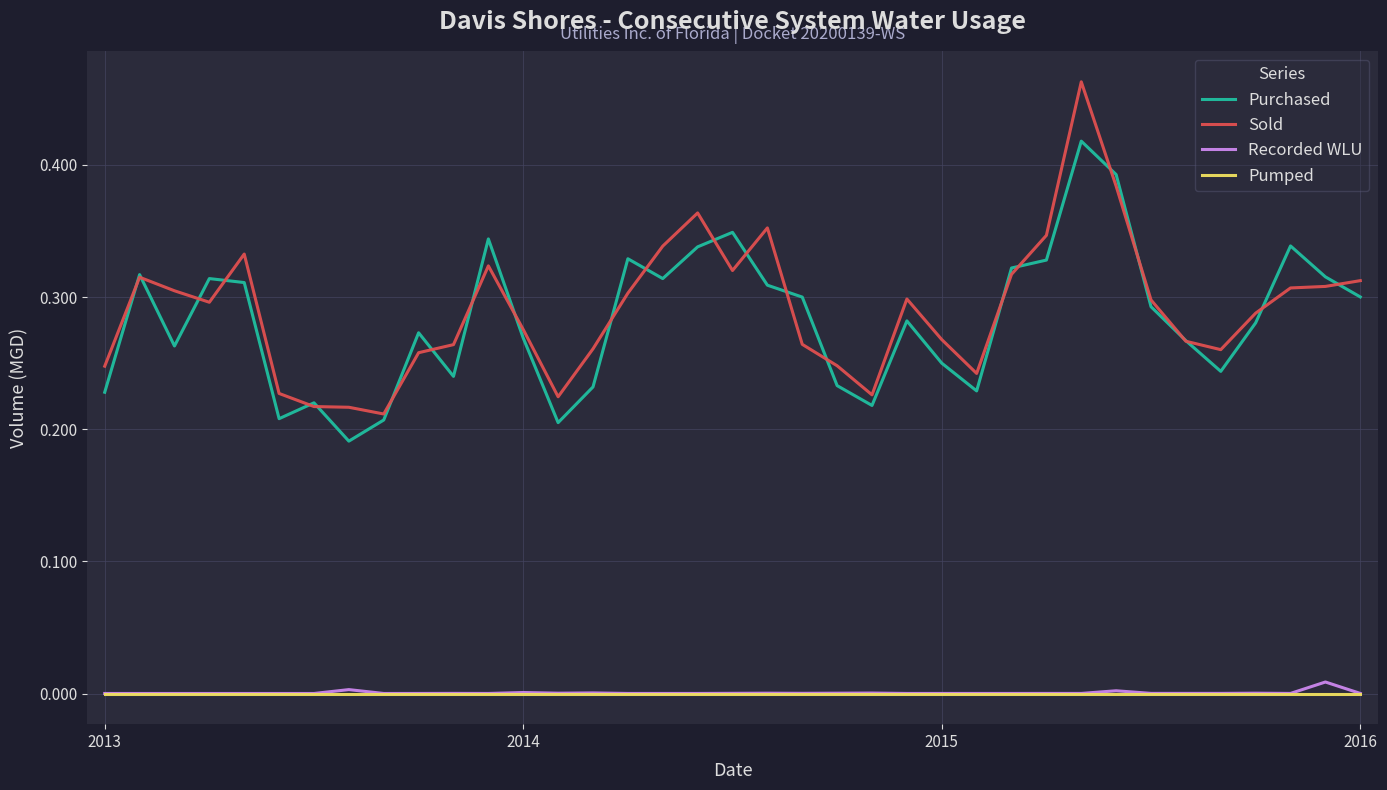

True or false: Purchased and Pumped cross at least once.

False